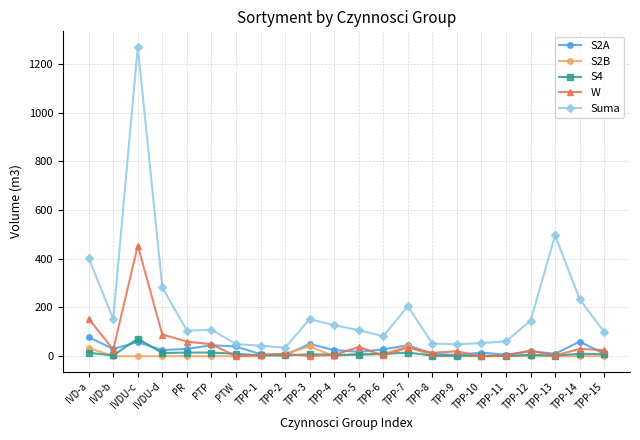

What is the spread (max minus min) of values at IVDU-c?

1270